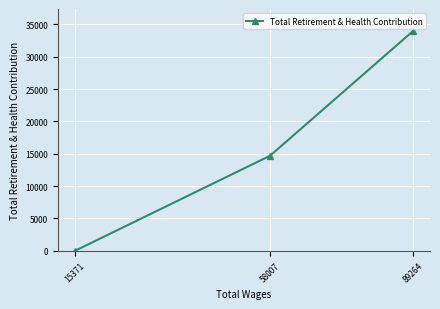

Where is the data nearest to the value 16989?

58007